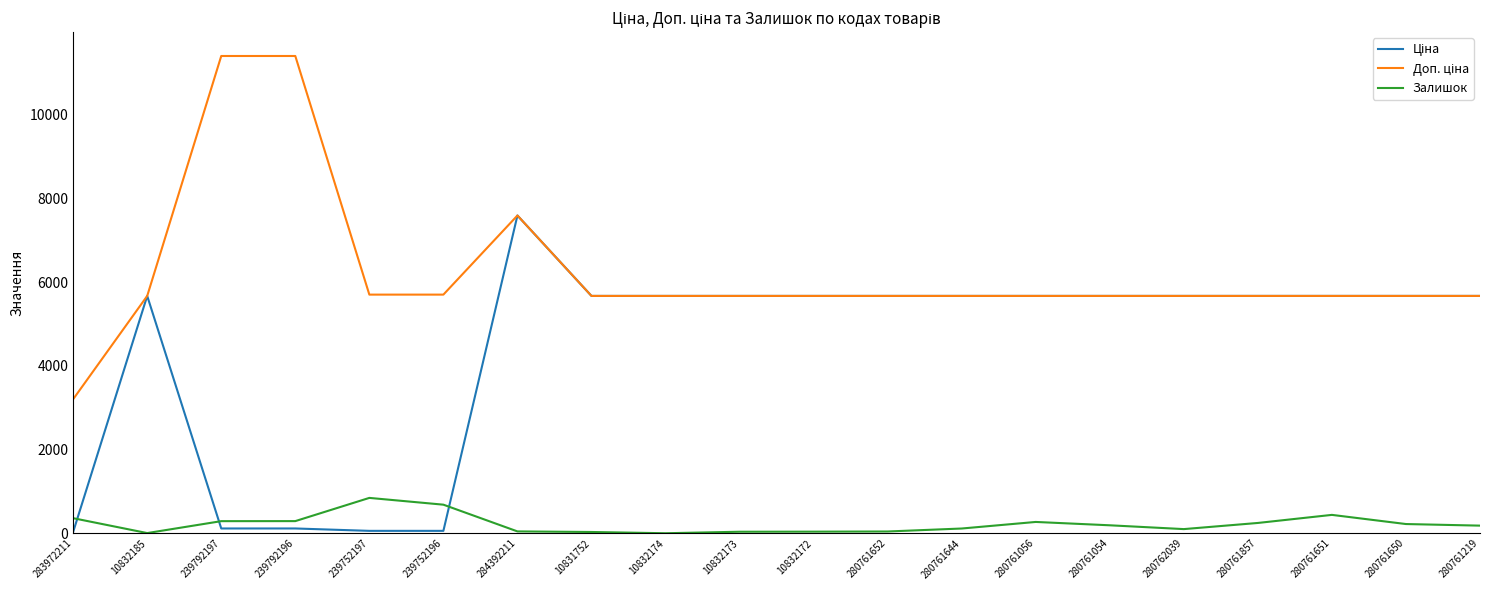

What is the total value across all series at 280761857?

11593.6